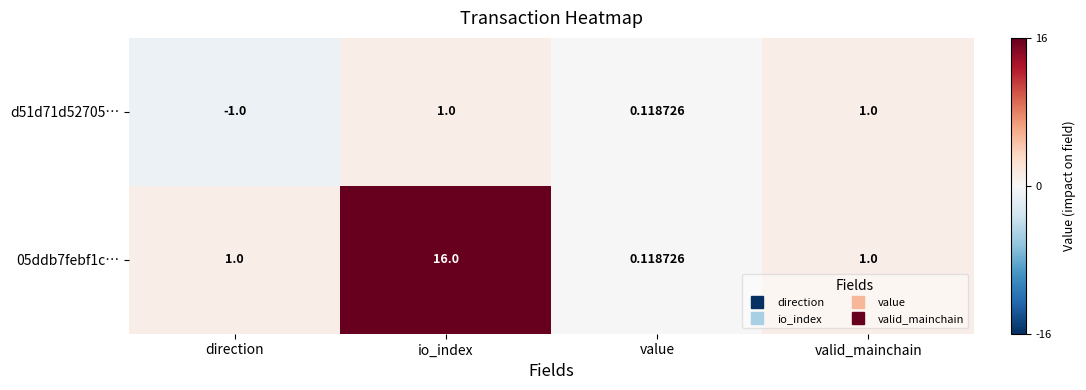

At which category does the chart reach its minimum across all series?

direction